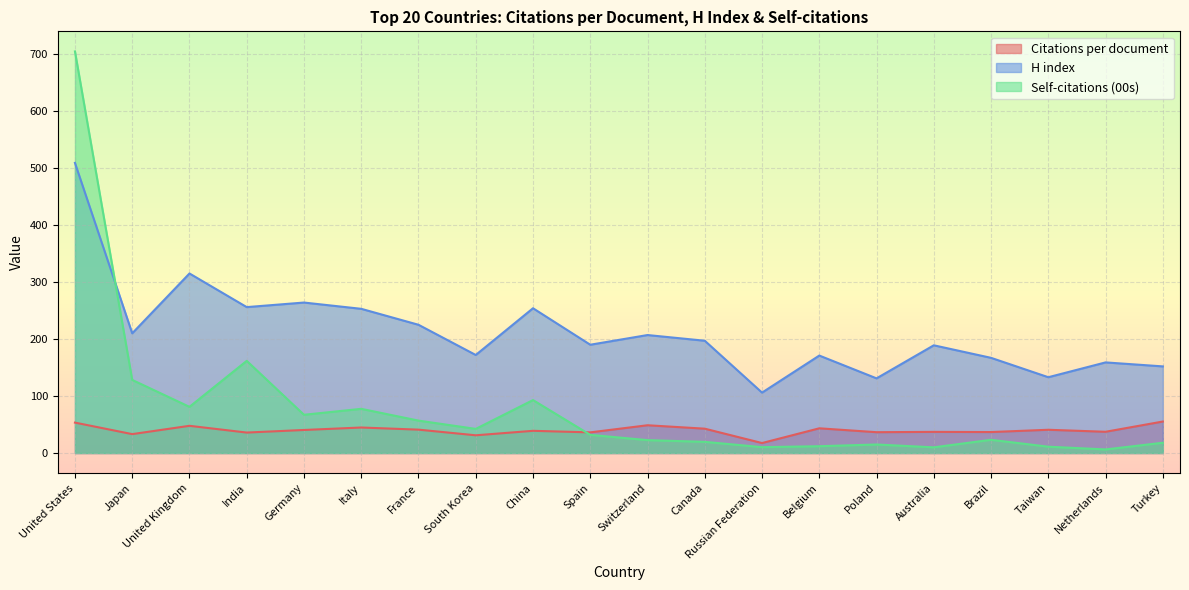

True or false: Self-citations (00s) has more than 1 points higher than both neighbors.

True